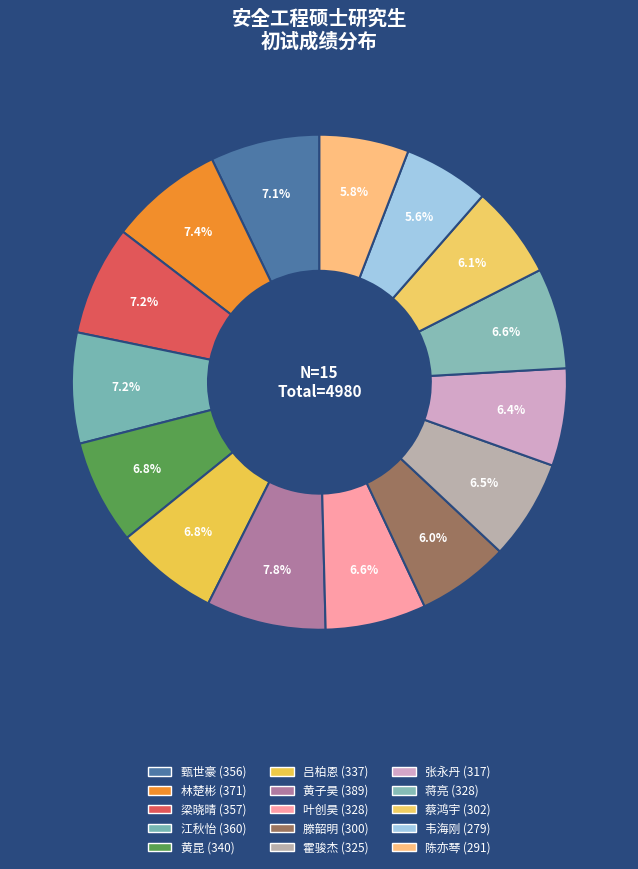

Does 蔡鸿宇 represent more than half of the total?

No